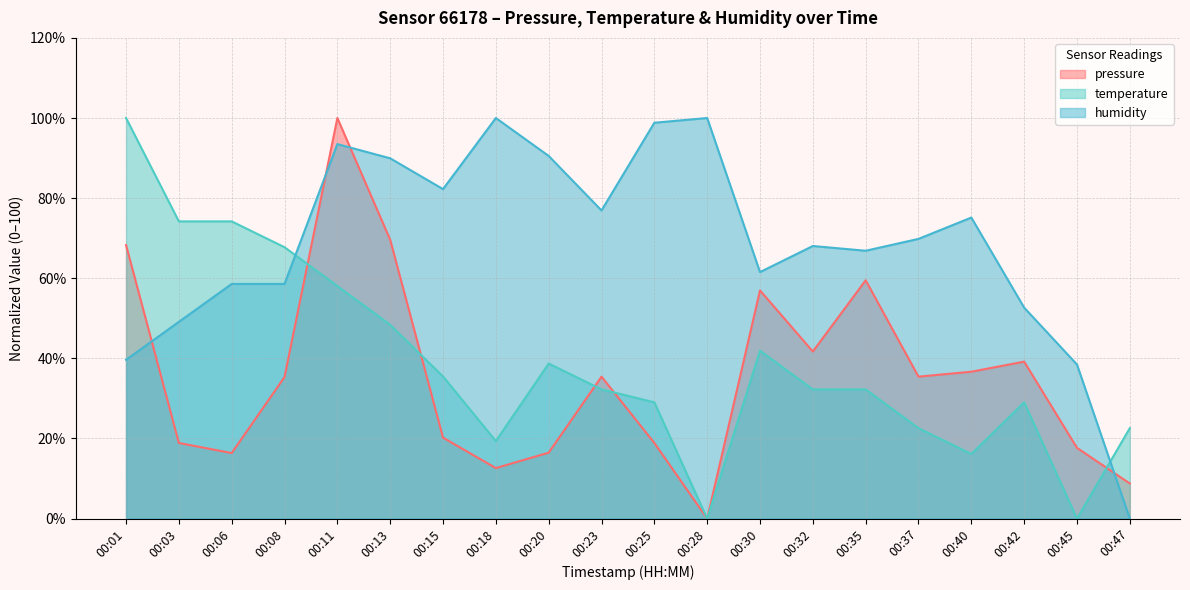

The value of humidity at 00:03 is 49.1. True or false?

True